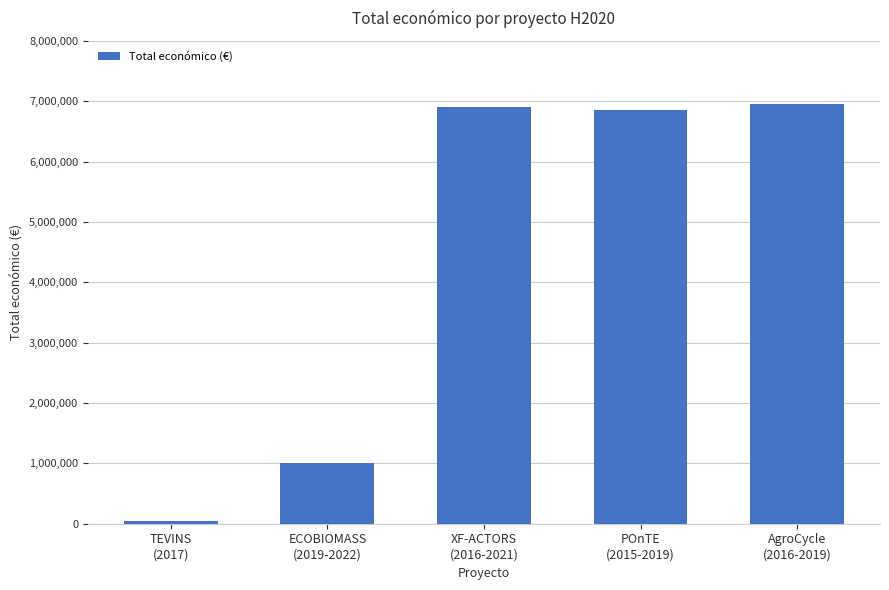

Which category has the lowest value across all series?

TEVINS
(2017)